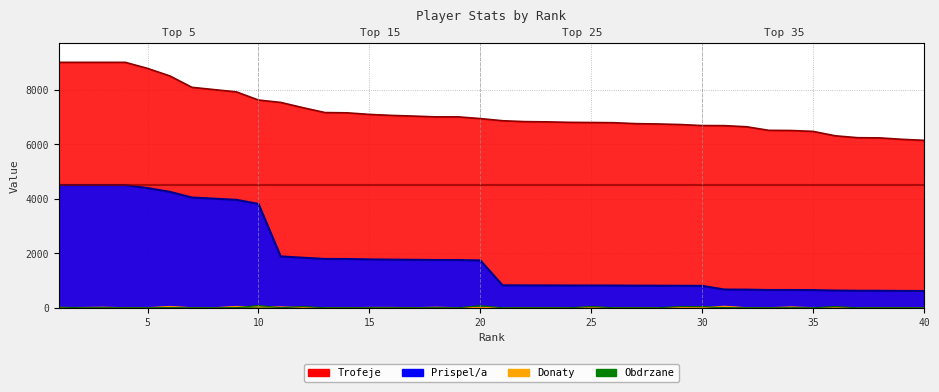

True or false: Trofeje has more than 0 points higher than both neighbors.

False